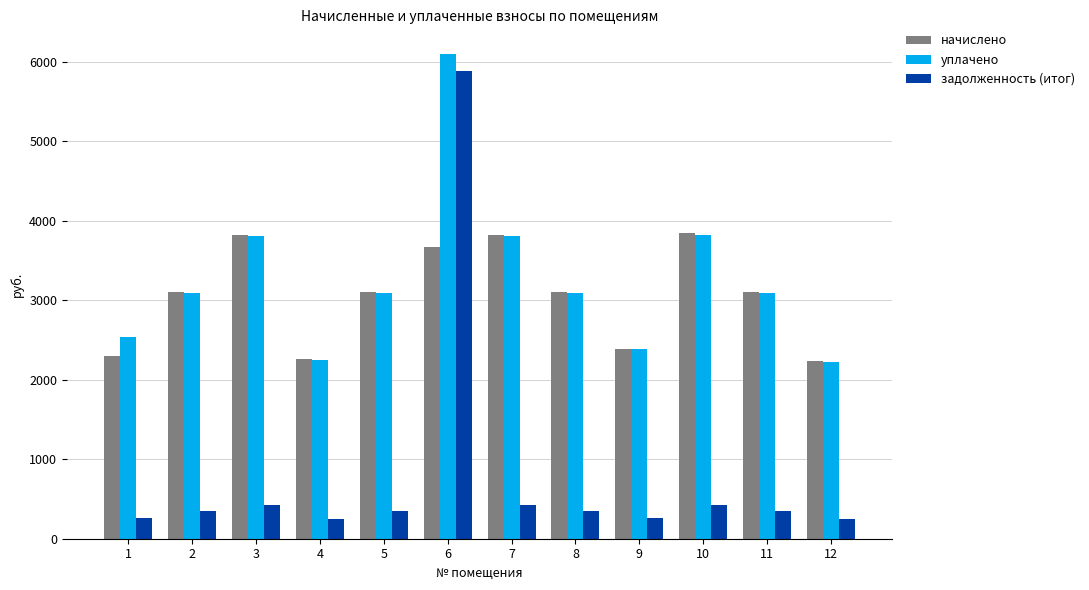

What is the total value across all series at 7?

8053.5